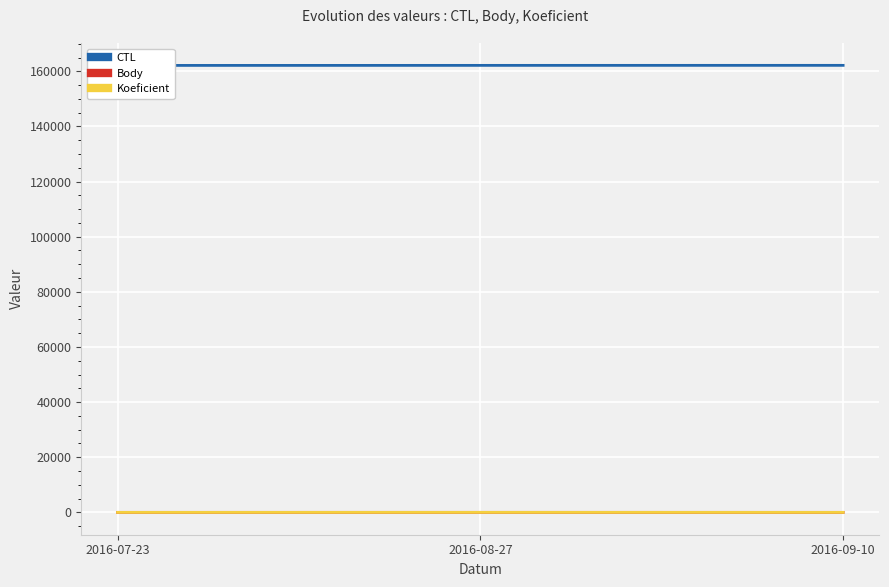

Rank the categories by CTL value from lowest to highest.

2016-07-23, 2016-08-27, 2016-09-10